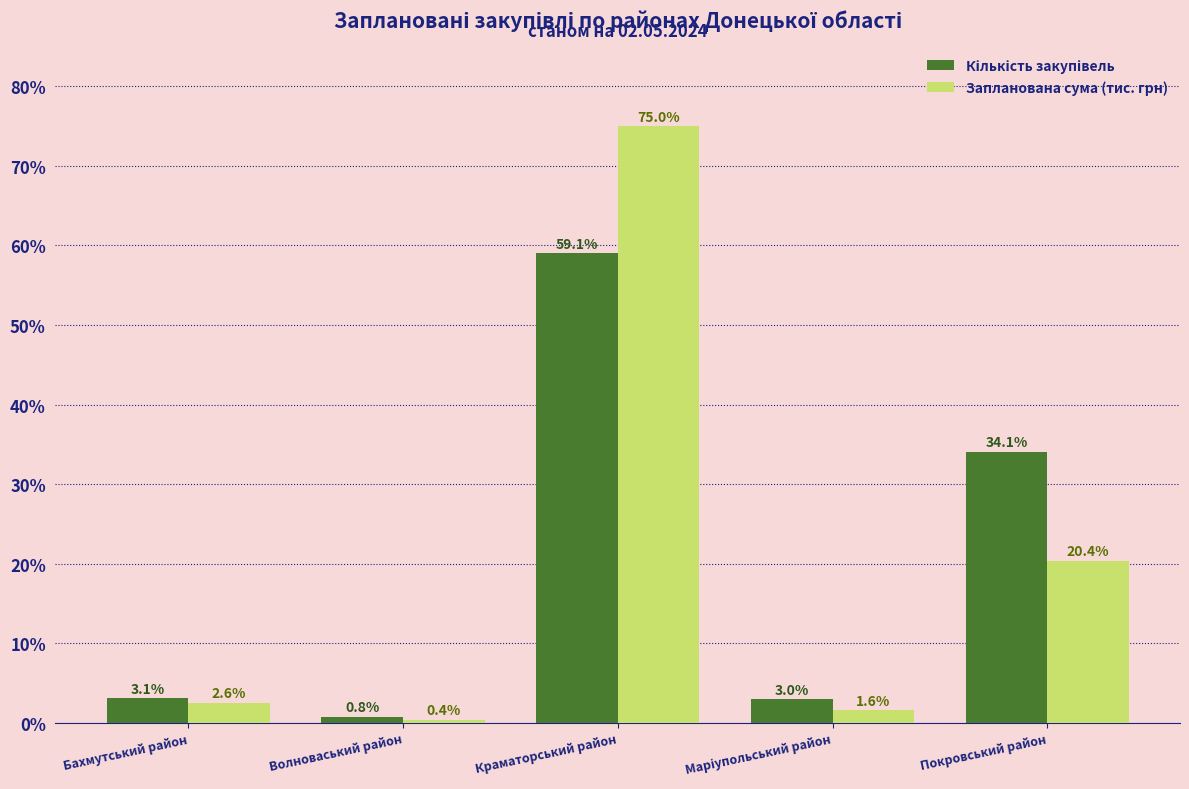

How many series are shown in this chart?

2